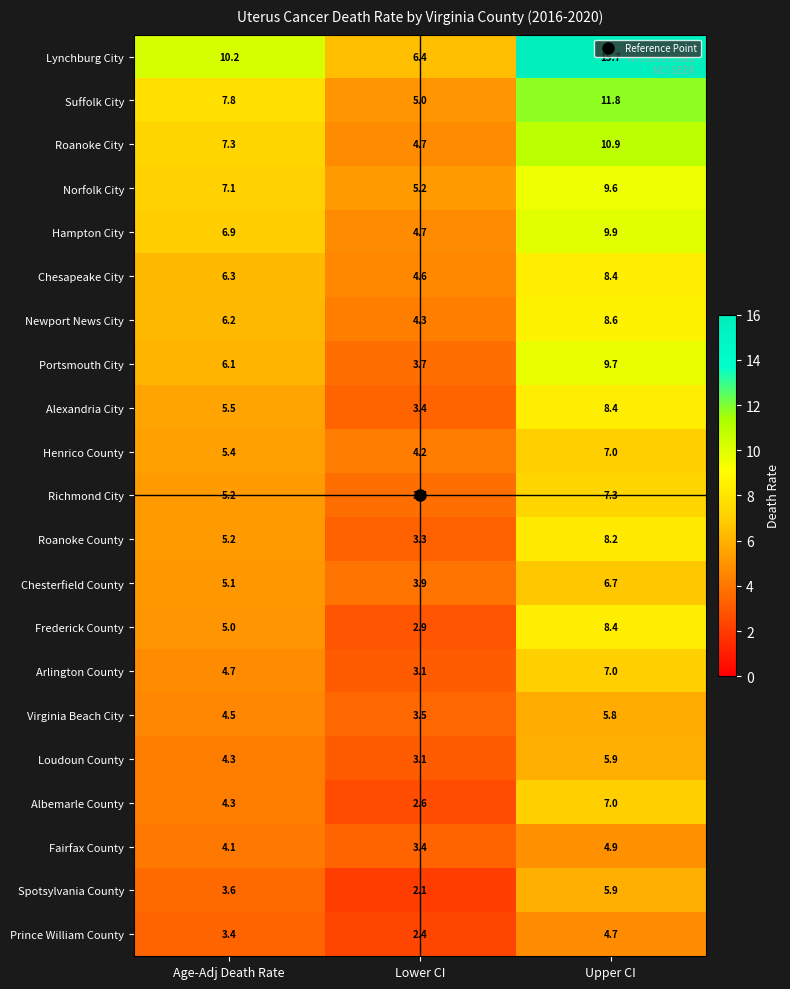

What is the minimum value shown in the chart?

2.1